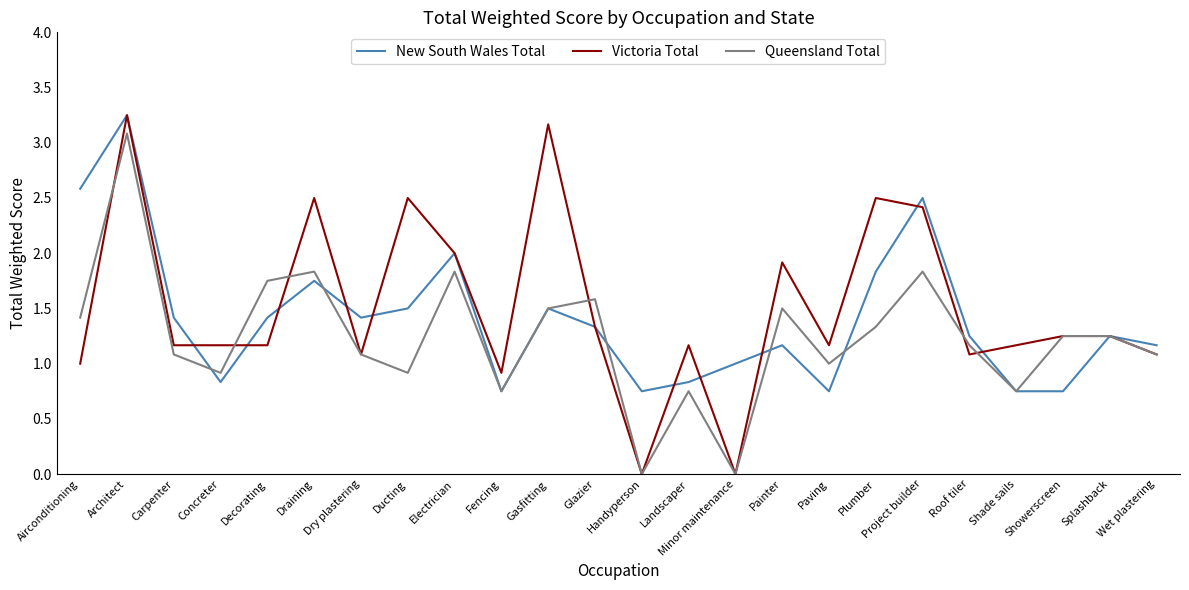

At which label does Victoria Total reach its peak?

Architect